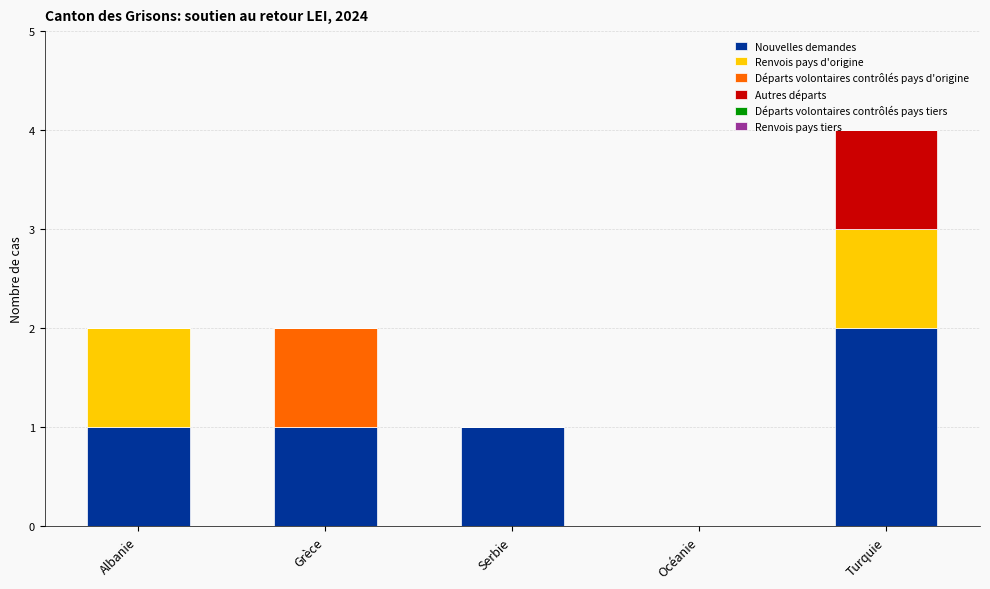

At which category is the sum across all series the highest?

Turquie